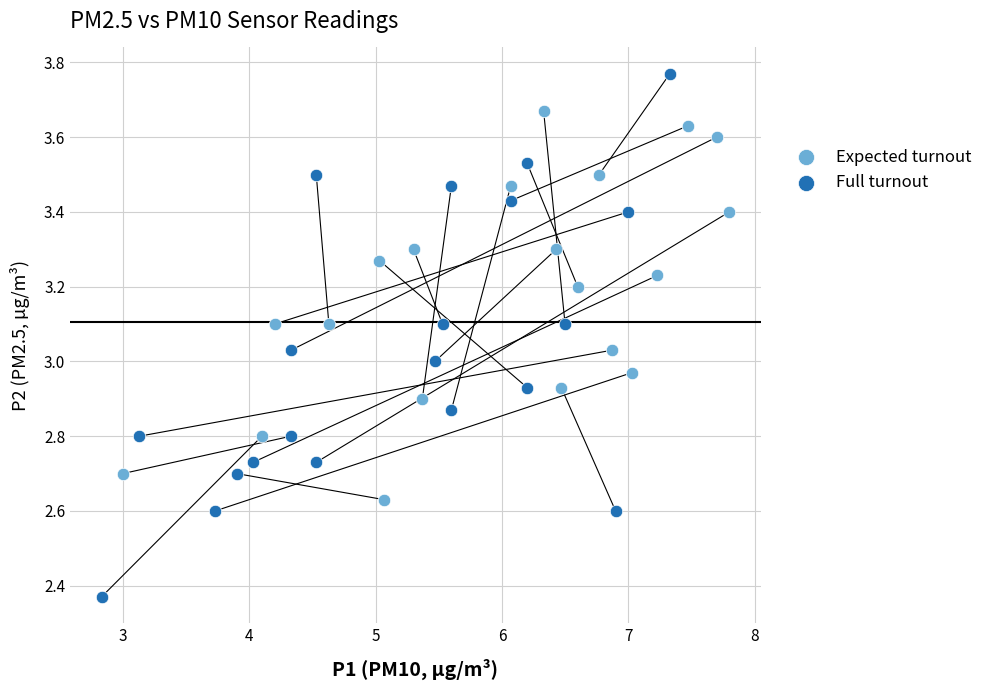

What are all the series names shown in the legend?

Expected turnout, Full turnout